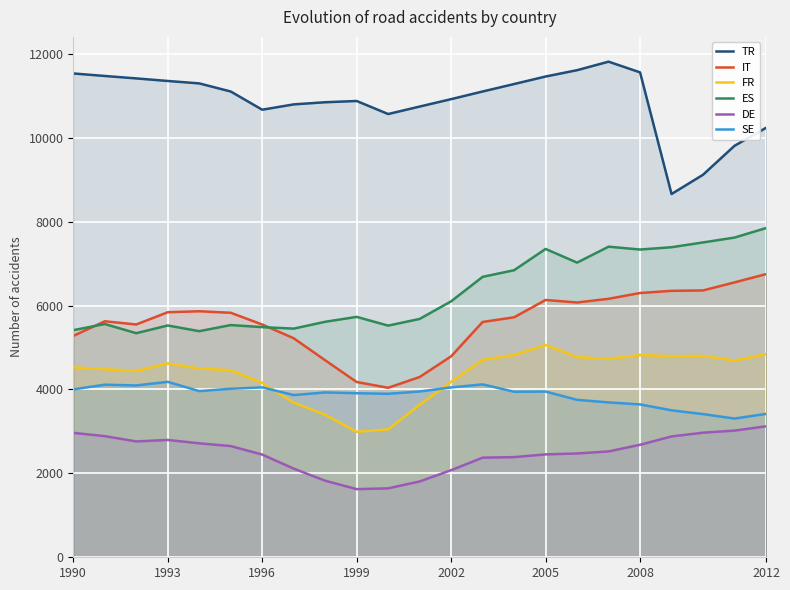

How many interior local valleys does the ES series have?

6